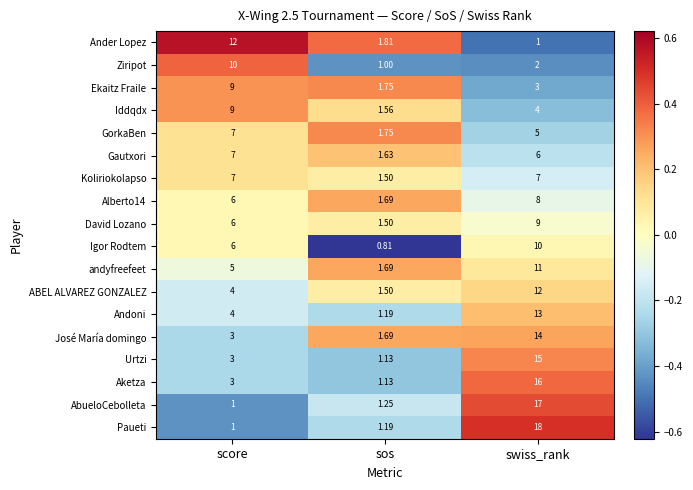

Which category has the highest value in the David Lozano series?

swiss_rank